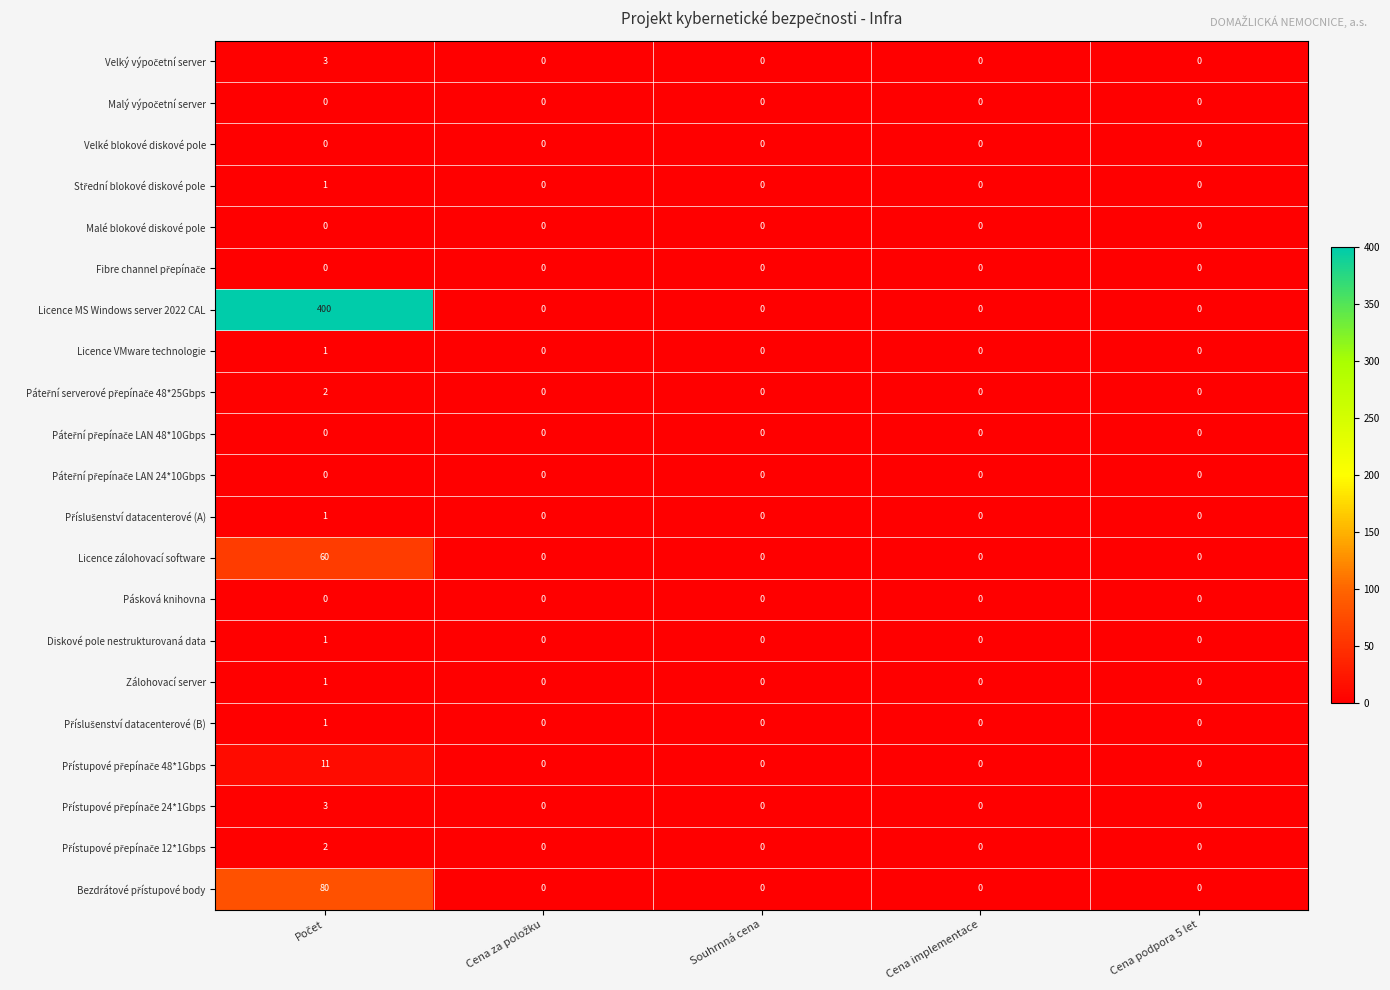

Which series has the largest range (max minus min)?

Licence MS Windows server 2022 CAL